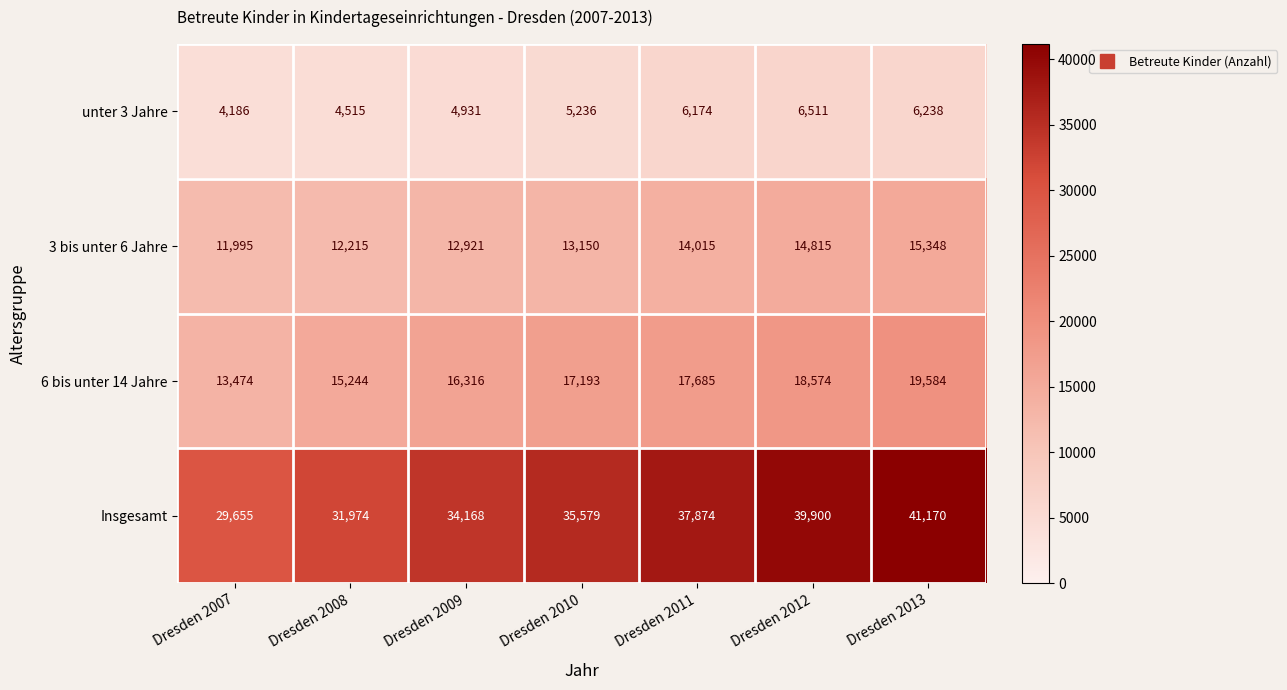

Reading left to right, extract all data points from this chart.

unter 3 Jahre: Dresden 2007=4186	Dresden 2008=4515	Dresden 2009=4931	Dresden 2010=5236	Dresden 2011=6174	Dresden 2012=6511	Dresden 2013=6238
3 bis unter 6 Jahre: Dresden 2007=11995	Dresden 2008=12215	Dresden 2009=12921	Dresden 2010=13150	Dresden 2011=14015	Dresden 2012=14815	Dresden 2013=15348
6 bis unter 14 Jahre: Dresden 2007=13474	Dresden 2008=15244	Dresden 2009=16316	Dresden 2010=17193	Dresden 2011=17685	Dresden 2012=18574	Dresden 2013=19584
Insgesamt: Dresden 2007=29655	Dresden 2008=31974	Dresden 2009=34168	Dresden 2010=35579	Dresden 2011=37874	Dresden 2012=39900	Dresden 2013=41170